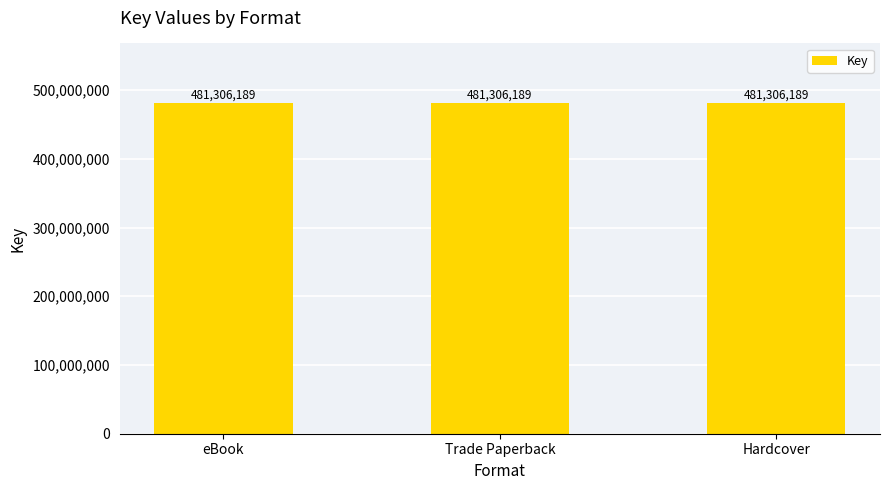

At which category does the chart reach its peak across all series?

eBook (Leader)